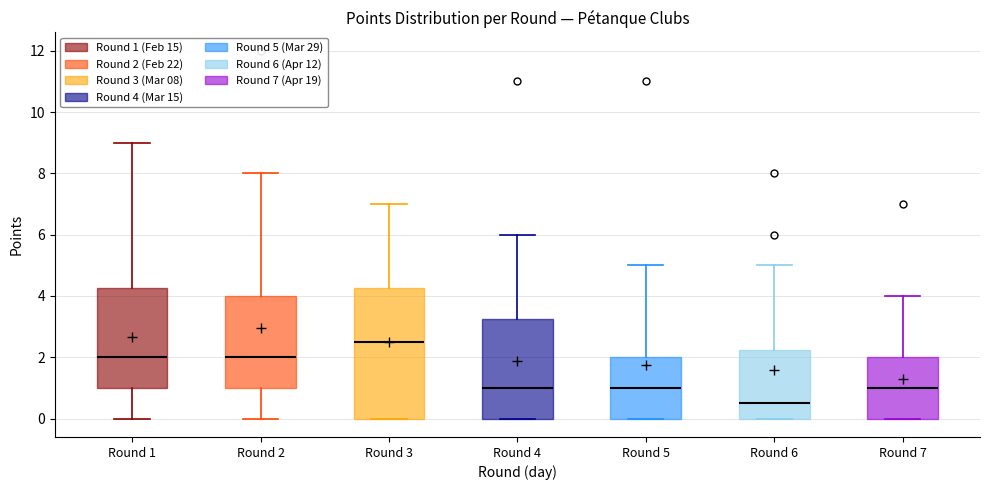

Reading left to right, read every box against the y-axis: the position of its median line, the range the box covers, and the ends of its whiskers. The values are not printed on the chart, so give them approximately, as read against the axis.

Round 1: median 2.0, box 1.0 to 4.2, whiskers 0.0 to 9.0
Round 2: median 2.0, box 1.0 to 4.0, whiskers 0.0 to 8.0
Round 3: median 2.6, box 0.0 to 4.2, whiskers 0.0 to 7.0
Round 4: median 1.0, box 0.0 to 3.2, whiskers 0.0 to 6.0
Round 5: median 1.0, box 0.0 to 2.0, whiskers 0.0 to 5.0
Round 6: median 0.6, box 0.0 to 2.2, whiskers 0.0 to 5.0
Round 7: median 1.0, box 0.0 to 2.0, whiskers 0.0 to 4.0